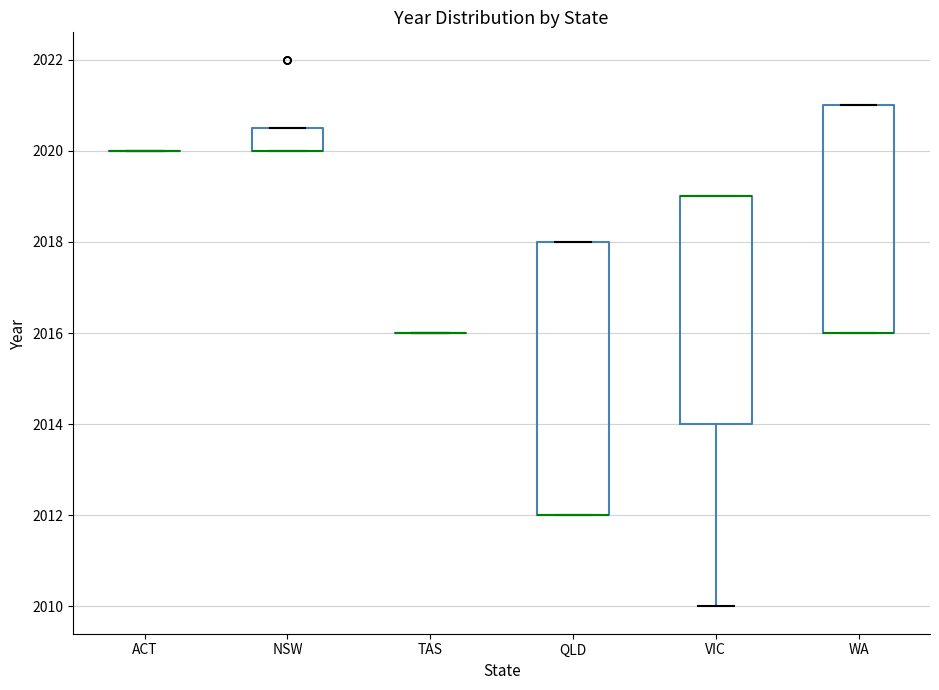

Reading left to right, transcribe this box plot: for each box, give where its median line is, the range the box spans, and where its two whiskers end, as read against the y-axis. The values are not printed on the chart, so give them approximately, as read against the axis.

ACT: box collapsed to a line at 2020.0, whiskers 2020.0 to 2020.0
NSW: median 2020.0 (drawn on the box's lower edge), box 2020.0 to 2020.6, whiskers 2020.0 to 2020.6
TAS: box collapsed to a line at 2016.0, whiskers 2016.0 to 2016.0
QLD: median 2012.0 (drawn on the box's lower edge), box 2012.0 to 2018.0, whiskers 2012.0 to 2018.0
VIC: median 2019.0 (drawn on the box's upper edge), box 2014.0 to 2019.0, whiskers 2010.0 to 2019.0
WA: median 2016.0 (drawn on the box's lower edge), box 2016.0 to 2021.0, whiskers 2016.0 to 2021.0